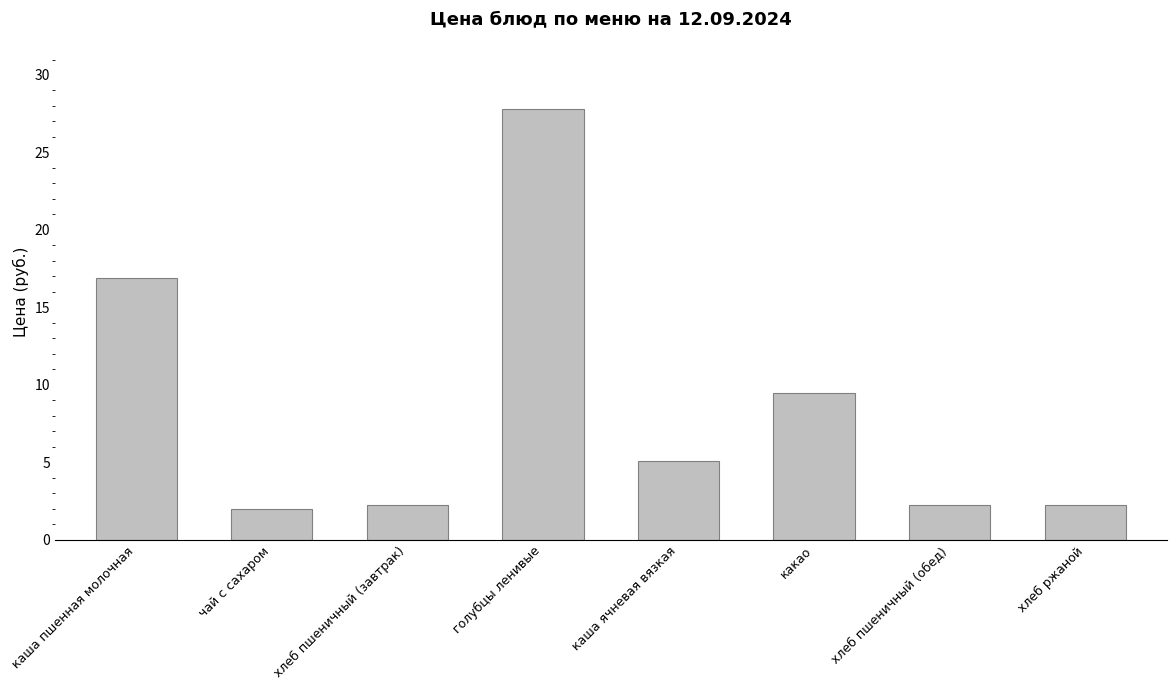

Is it true that the value at каша ячневая вязкая is 1.2?

False